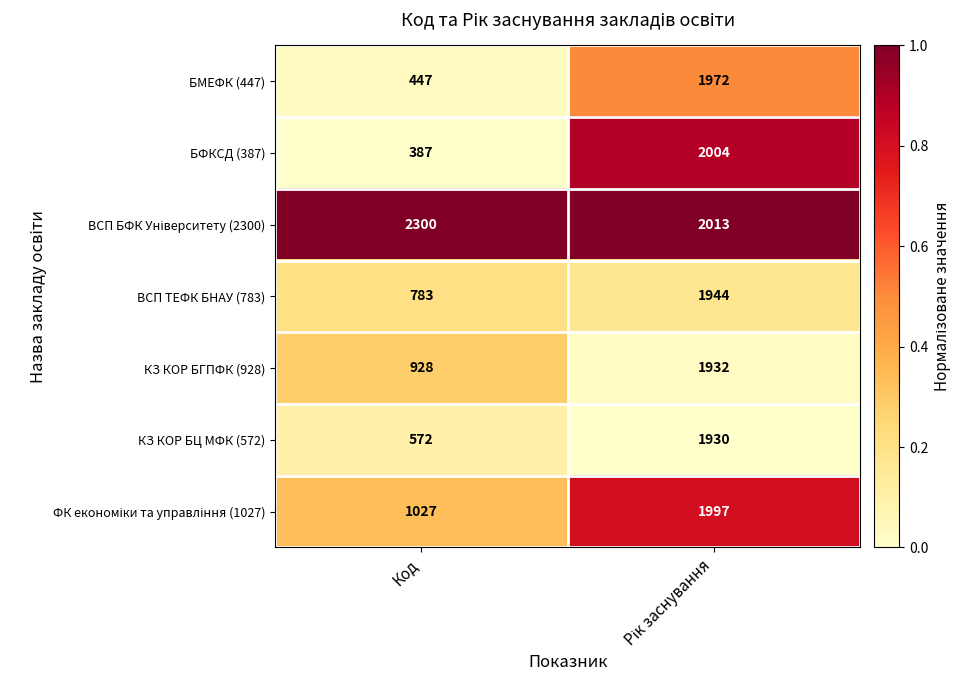

How many data points in БФКСД (387) are less than 2004?

1